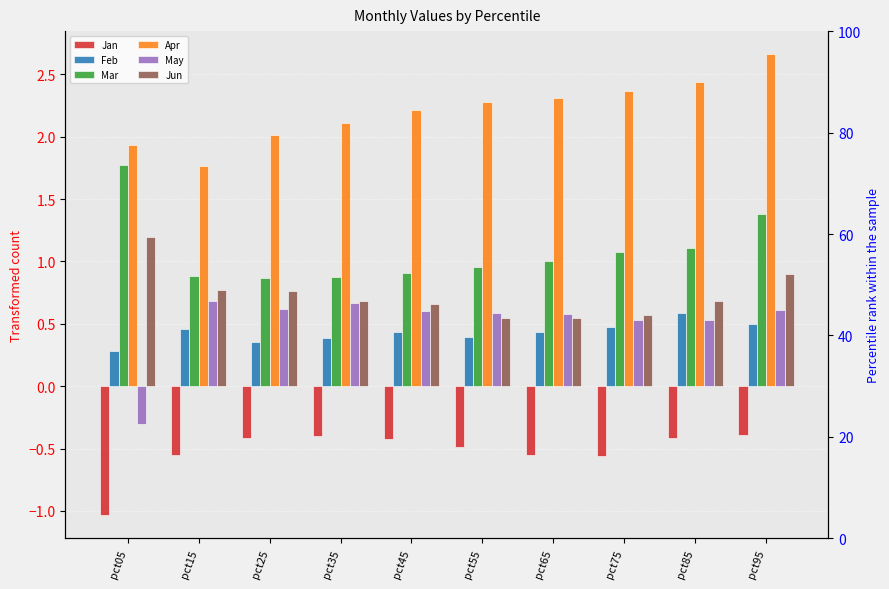

What is the greatest value displayed?

2.7